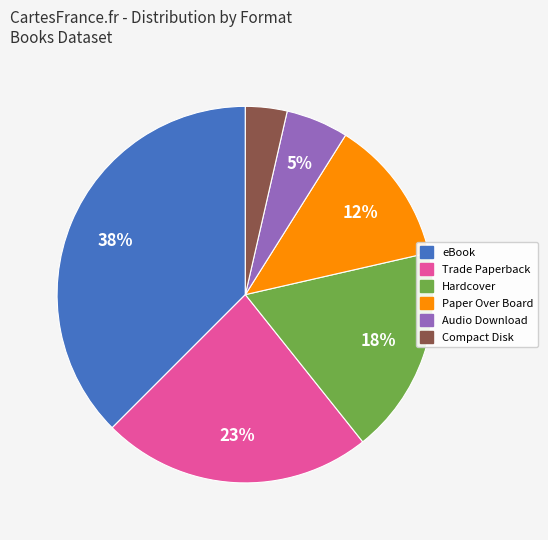

Which has a higher value, Hardcover or Compact Disk?

Hardcover